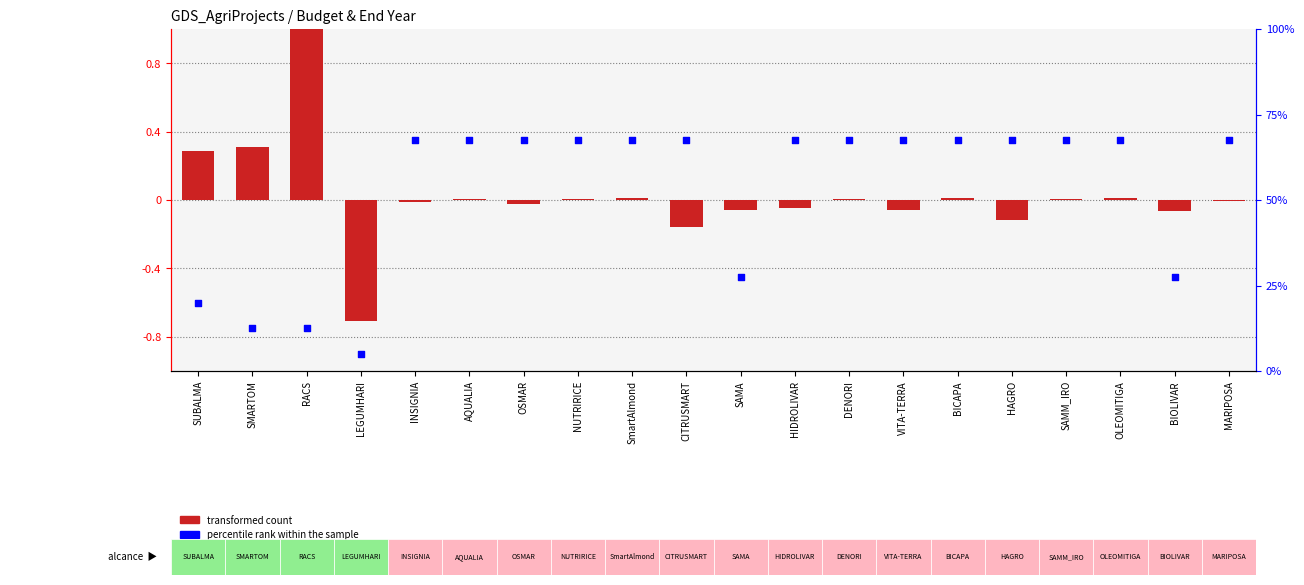

At how many categories does at least one series exceed 3?

20